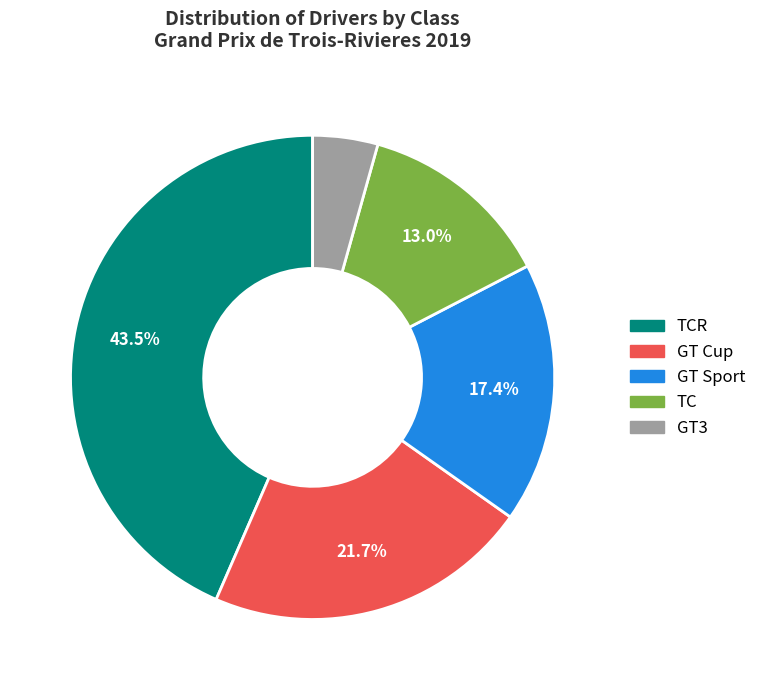

Does any single category account for the majority?

No